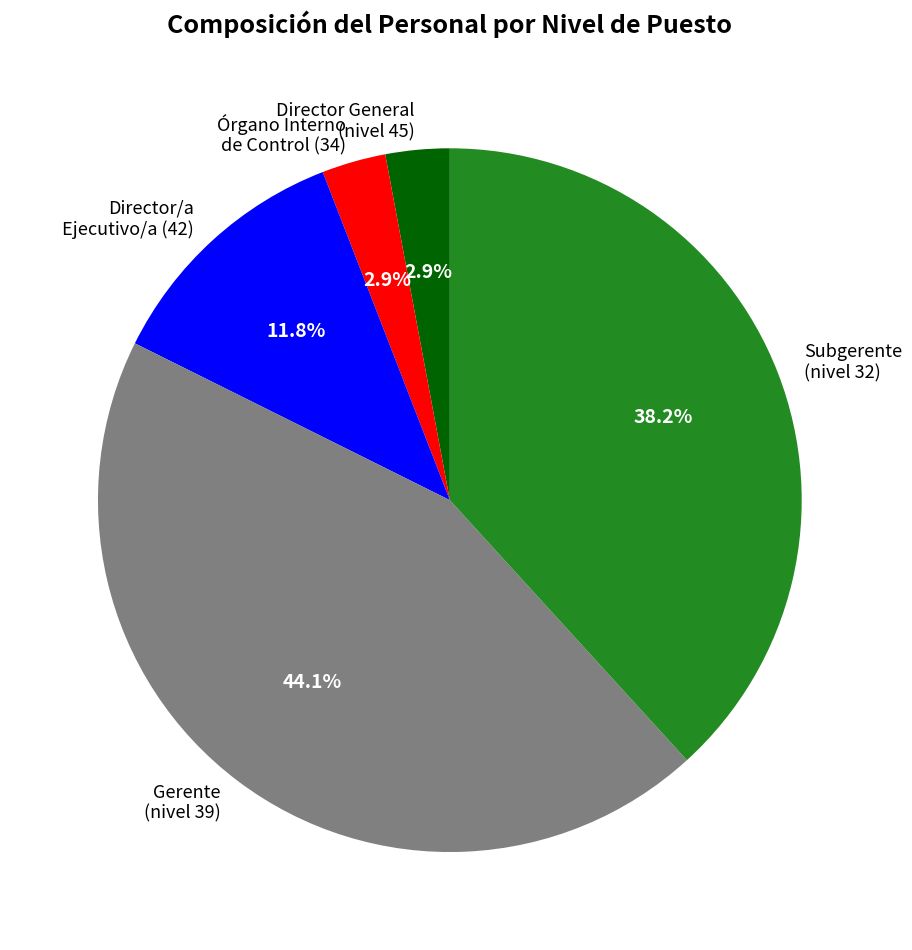

How many segments does this pie chart have?

5